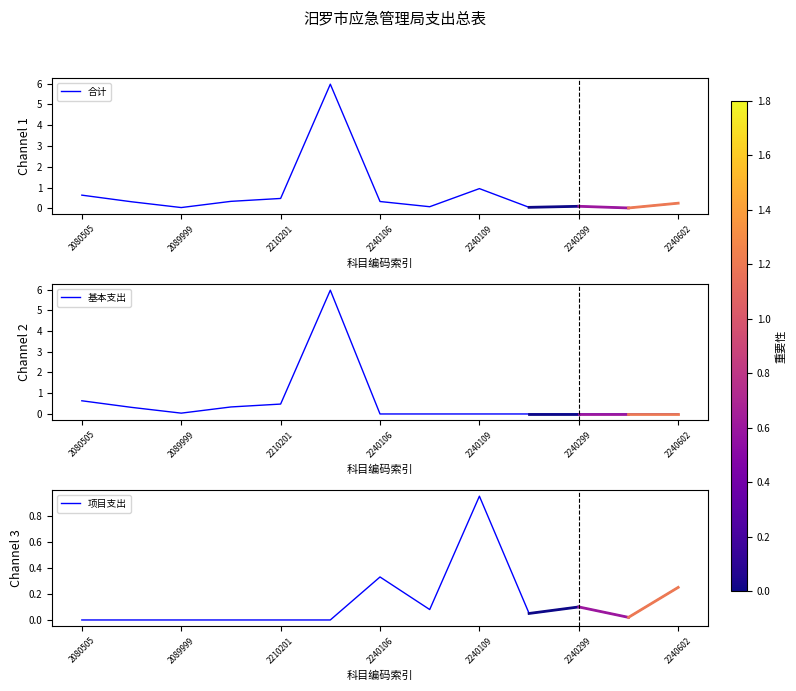

The value of 合计 at 2240106 is 0.3. True or false?

True